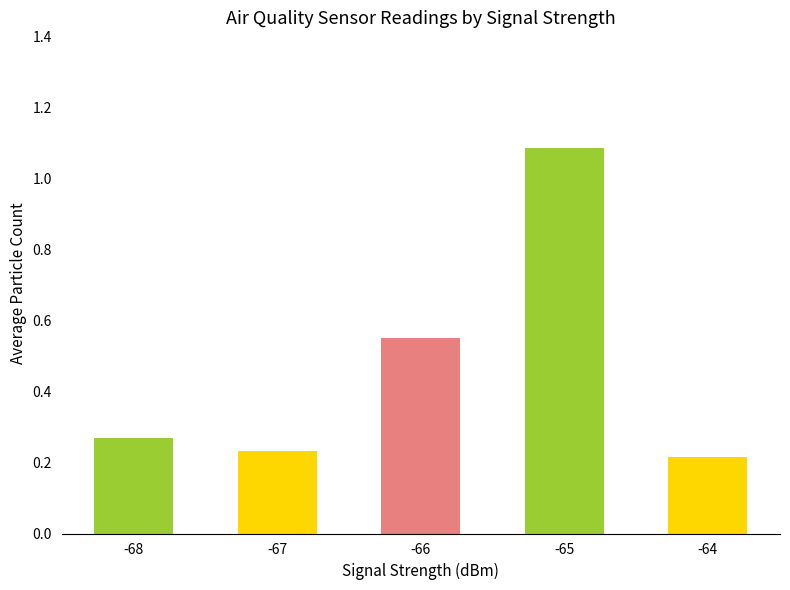

At which category does the chart reach its peak across all series?

-65